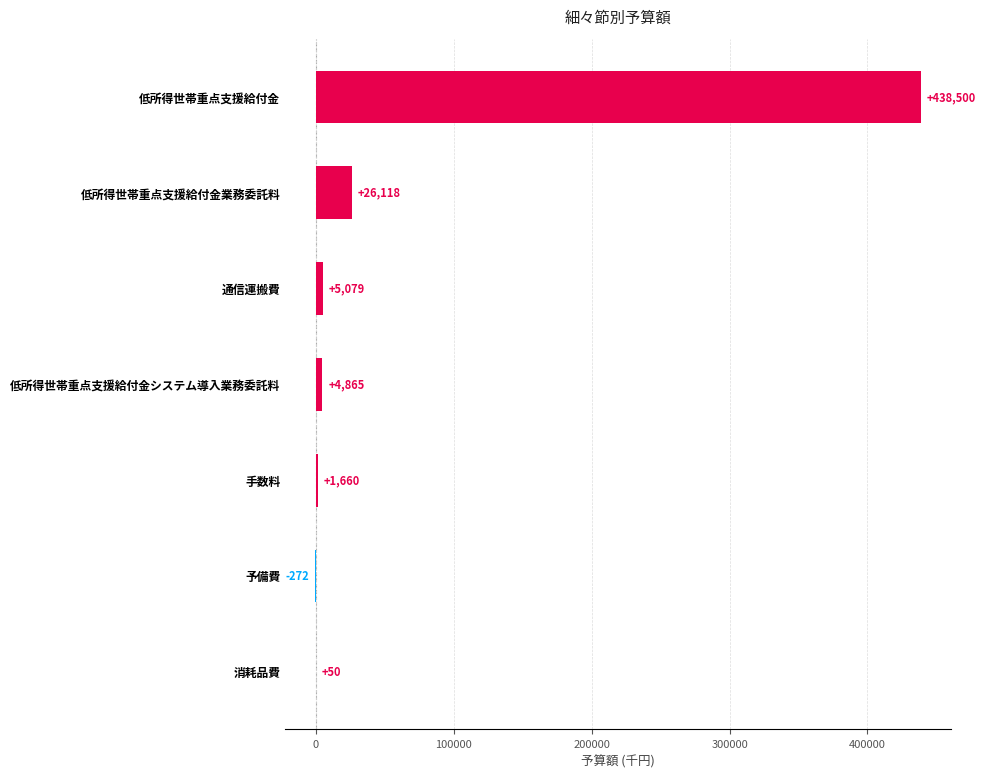

What is the approximate value at 手数料, to the nearest 50?

1650